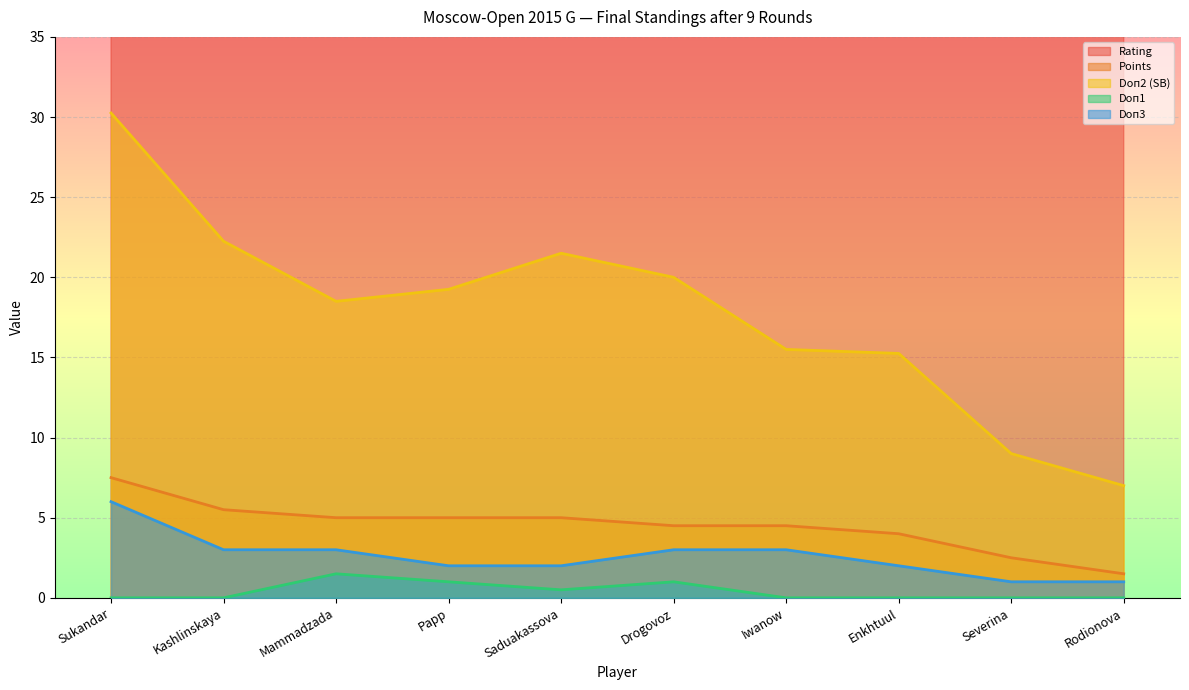

Reading left to right, transcribe all the data shown in this chart.

Rating: Sukandar=2392.0	Kashlinskaya=2444.0	Mammadzada=2334.0	Papp=2285.0	Saduakassova=2406.0	Drogovoz=2218.0	Iwanow=2288.0	Enkhtuul=2258.0	Severina=2233.0	Rodionova=2184.0
Points: Sukandar=7.5	Kashlinskaya=5.5	Mammadzada=5.0	Papp=5.0	Saduakassova=5.0	Drogovoz=4.5	Iwanow=4.5	Enkhtuul=4.0	Severina=2.5	Rodionova=1.5
Doп2 (SB): Sukandar=30.2	Kashlinskaya=22.2	Mammadzada=18.5	Papp=19.2	Saduakassova=21.5	Drogovoz=20.0	Iwanow=15.5	Enkhtuul=15.2	Severina=9.0	Rodionova=7.0
Doп1: Sukandar=0.0	Kashlinskaya=0.0	Mammadzada=1.5	Papp=1.0	Saduakassova=0.5	Drogovoz=1.0	Iwanow=0.0	Enkhtuul=0.0	Severina=0.0	Rodionova=0.0
Doп3: Sukandar=6.0	Kashlinskaya=3.0	Mammadzada=3.0	Papp=2.0	Saduakassova=2.0	Drogovoz=3.0	Iwanow=3.0	Enkhtuul=2.0	Severina=1.0	Rodionova=1.0